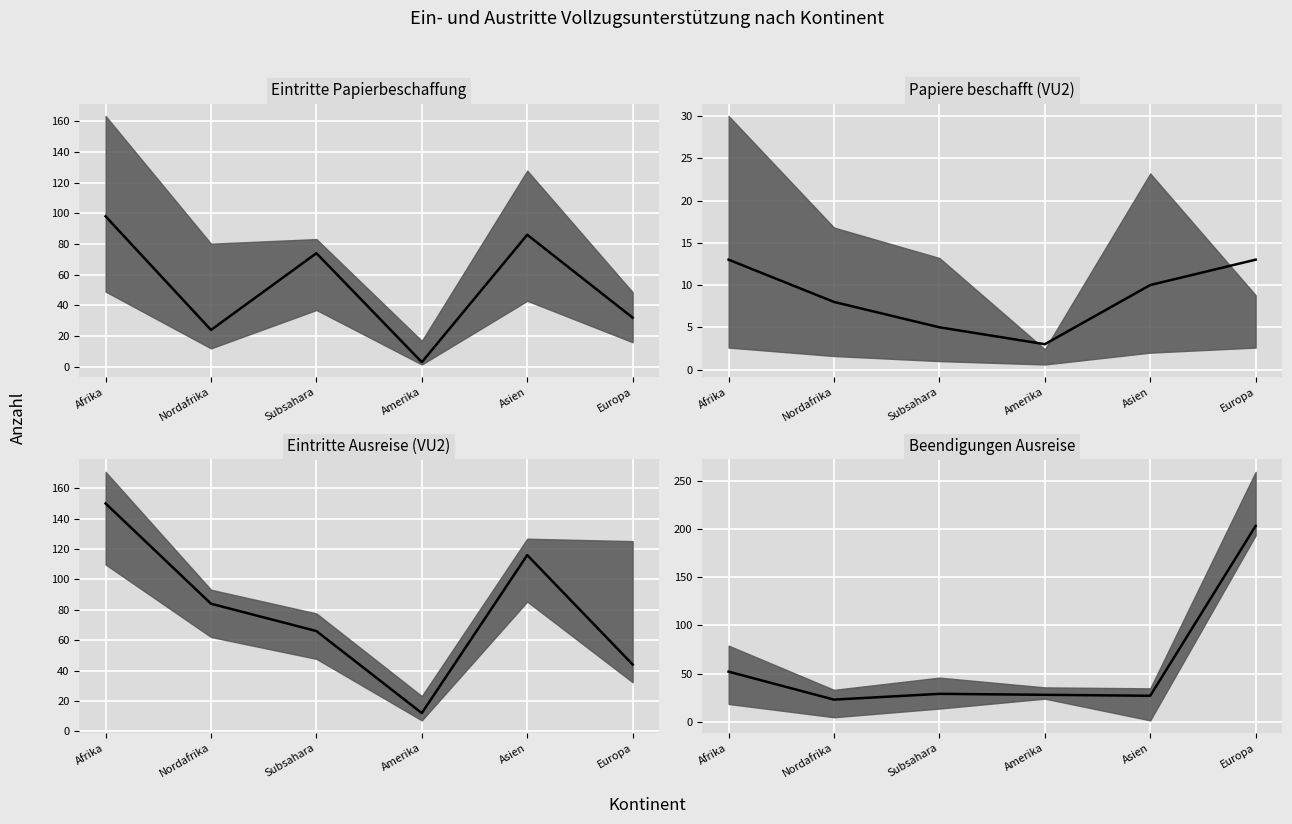

At which label does col_2 (Eintritte Papierbeschaffung) first exceed 74?

Afrika